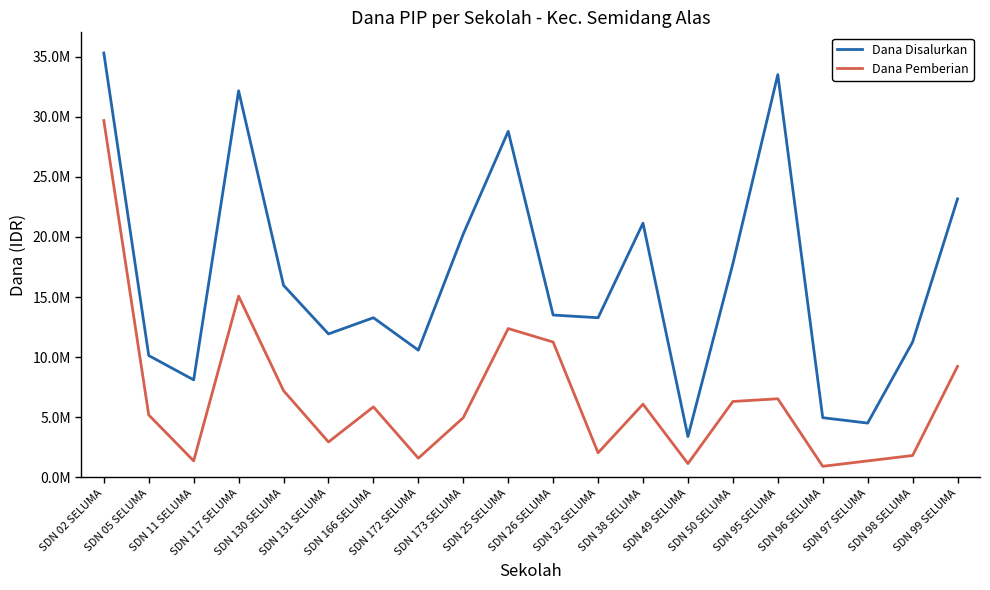

What is the minimum value for Dana Pemberian?

900000